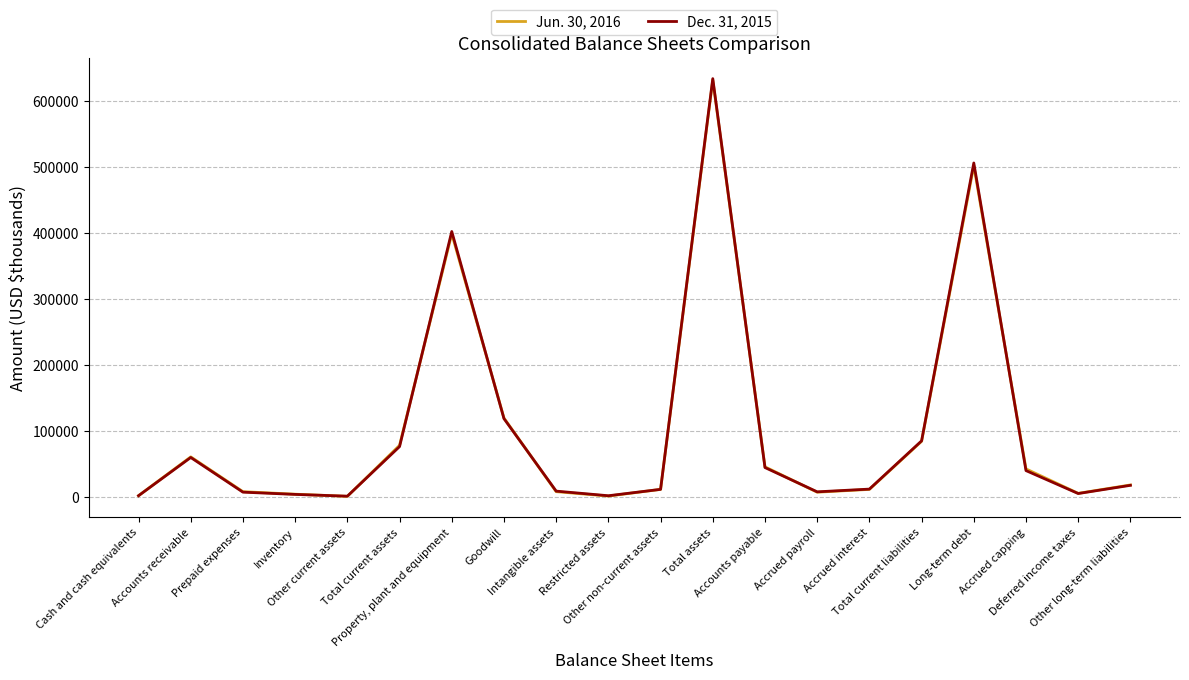

Rank the series by their maximum value, from highest to lowest.

Dec. 31, 2015, Jun. 30, 2016